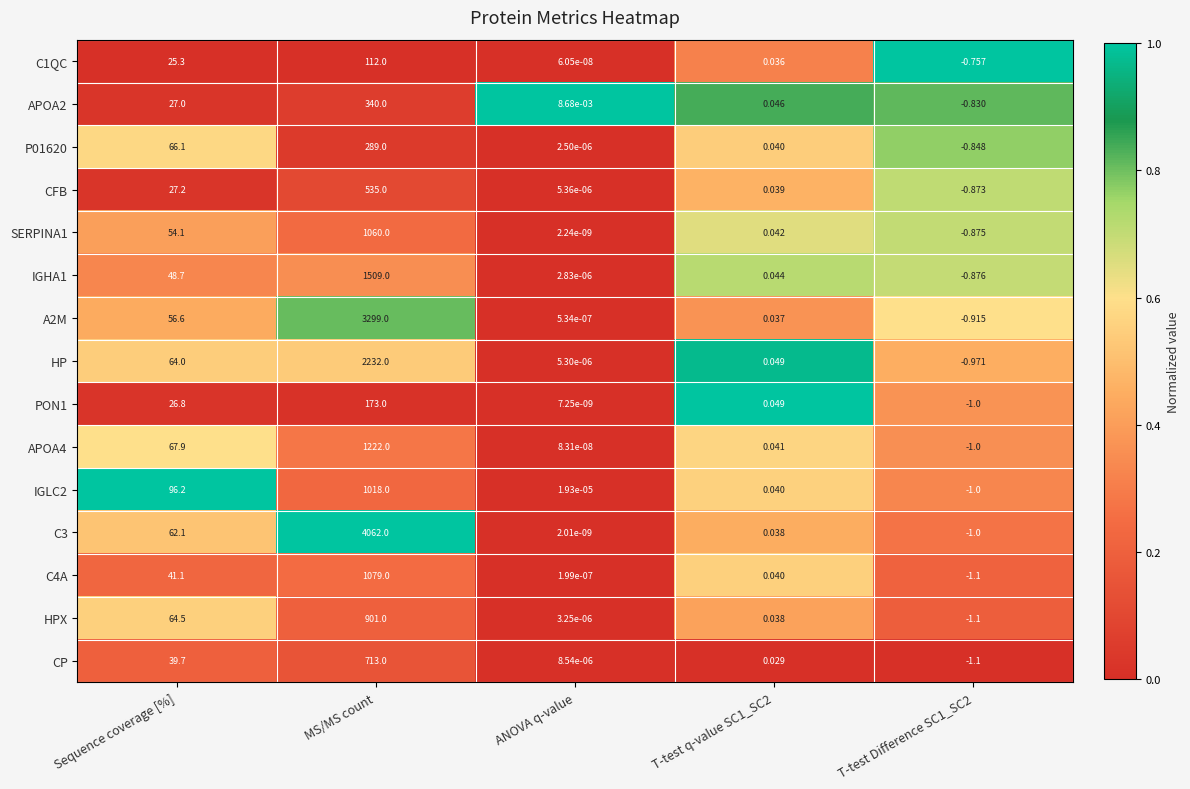

Which series has the largest total across all categories?

C3